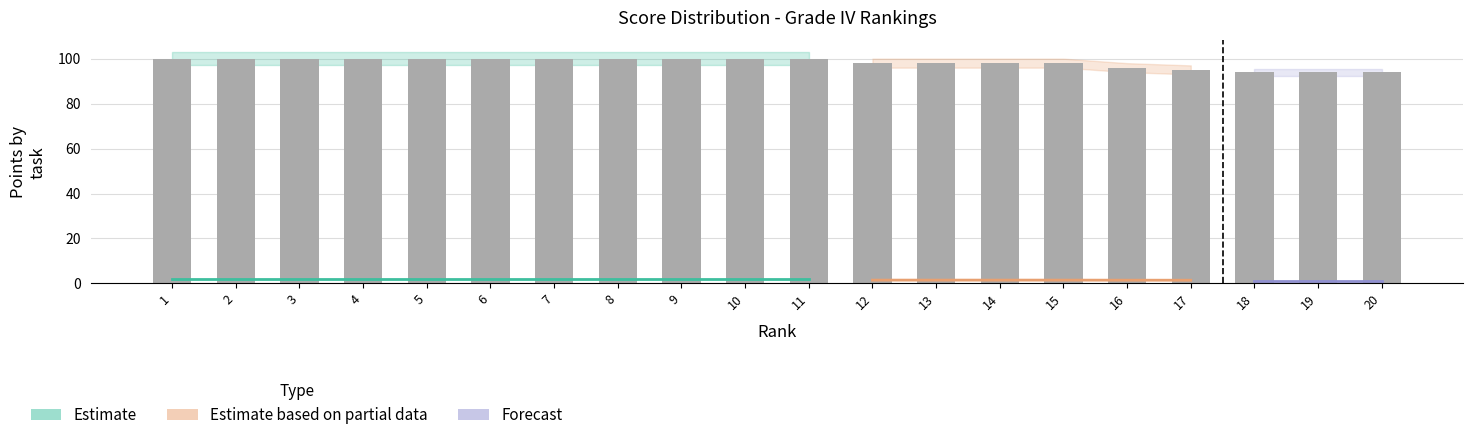

True or false: the data shows 34 at 5.

False